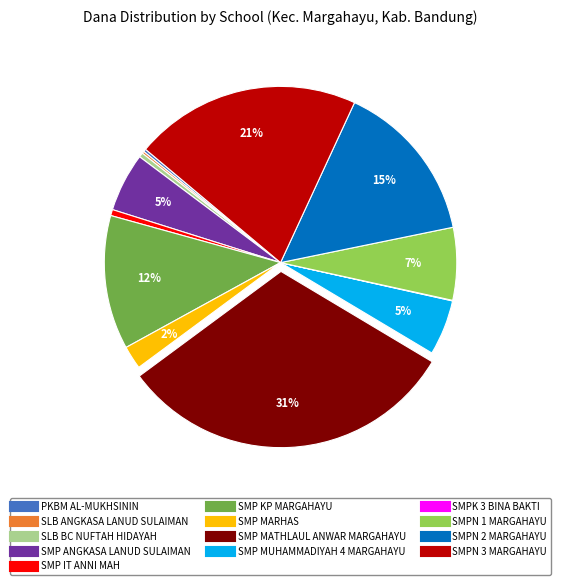

To the nearest percent, what percentage of the pie is SMP MARHAS?

2%